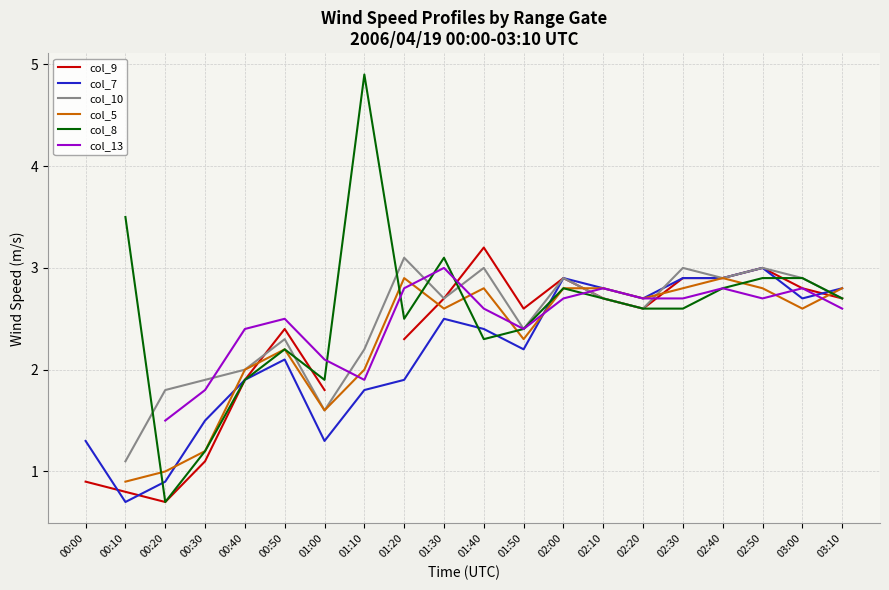

What is the minimum value for col_7?

0.7